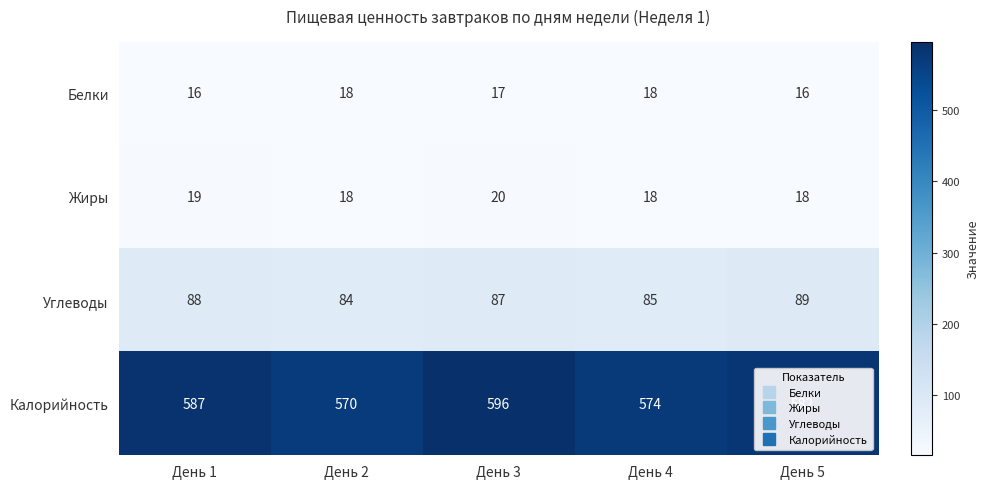

What is the maximum value shown in the chart?

596